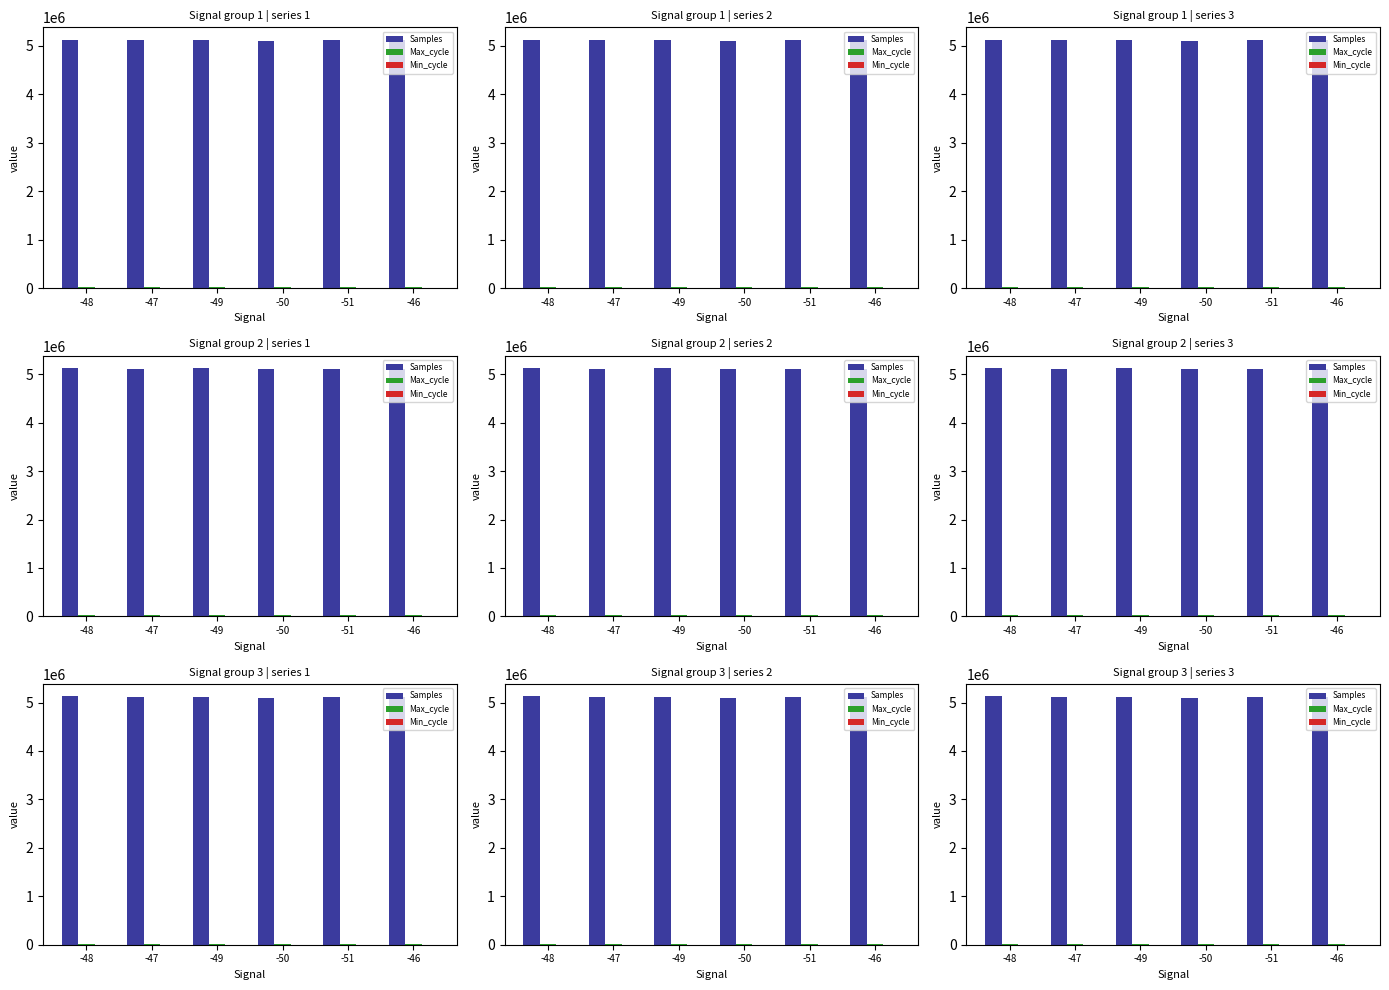

What is the difference between the Max_cycle values at -50 and -51?

325